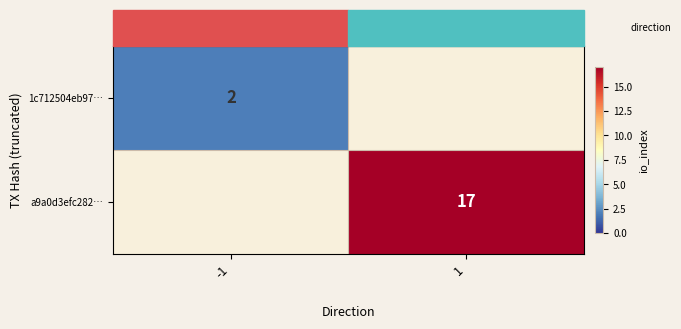

Which category has the highest value across all series?

1